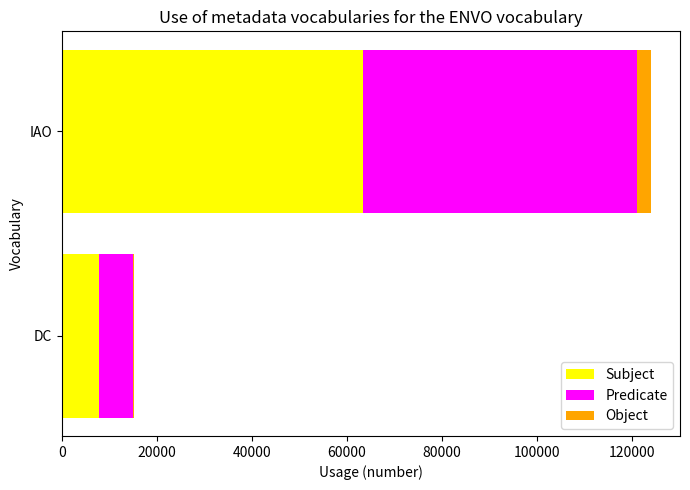

How many data points does each series have?

2